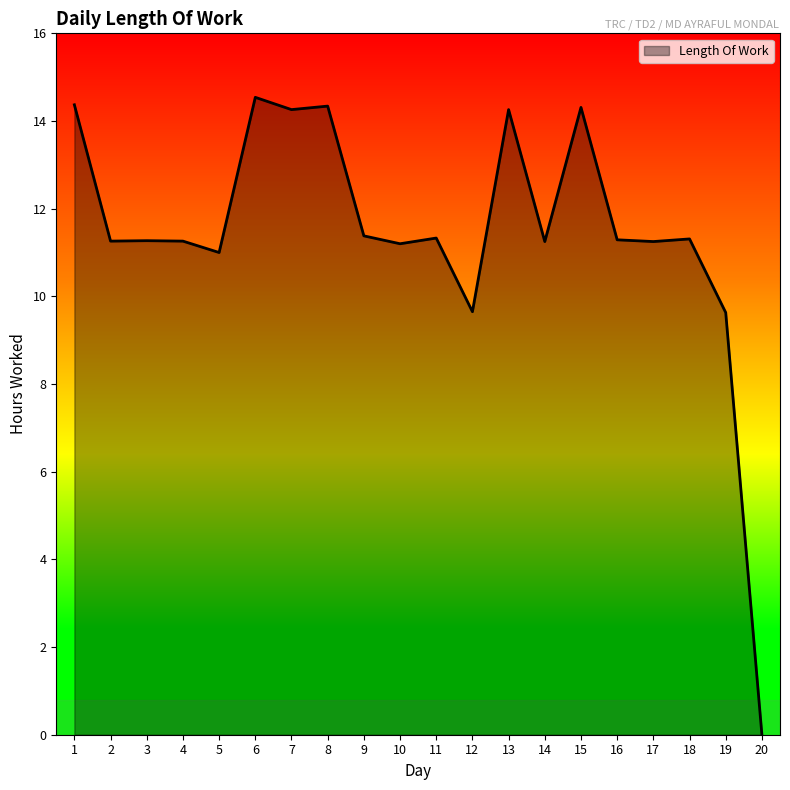

Read the value at 15.

14.3